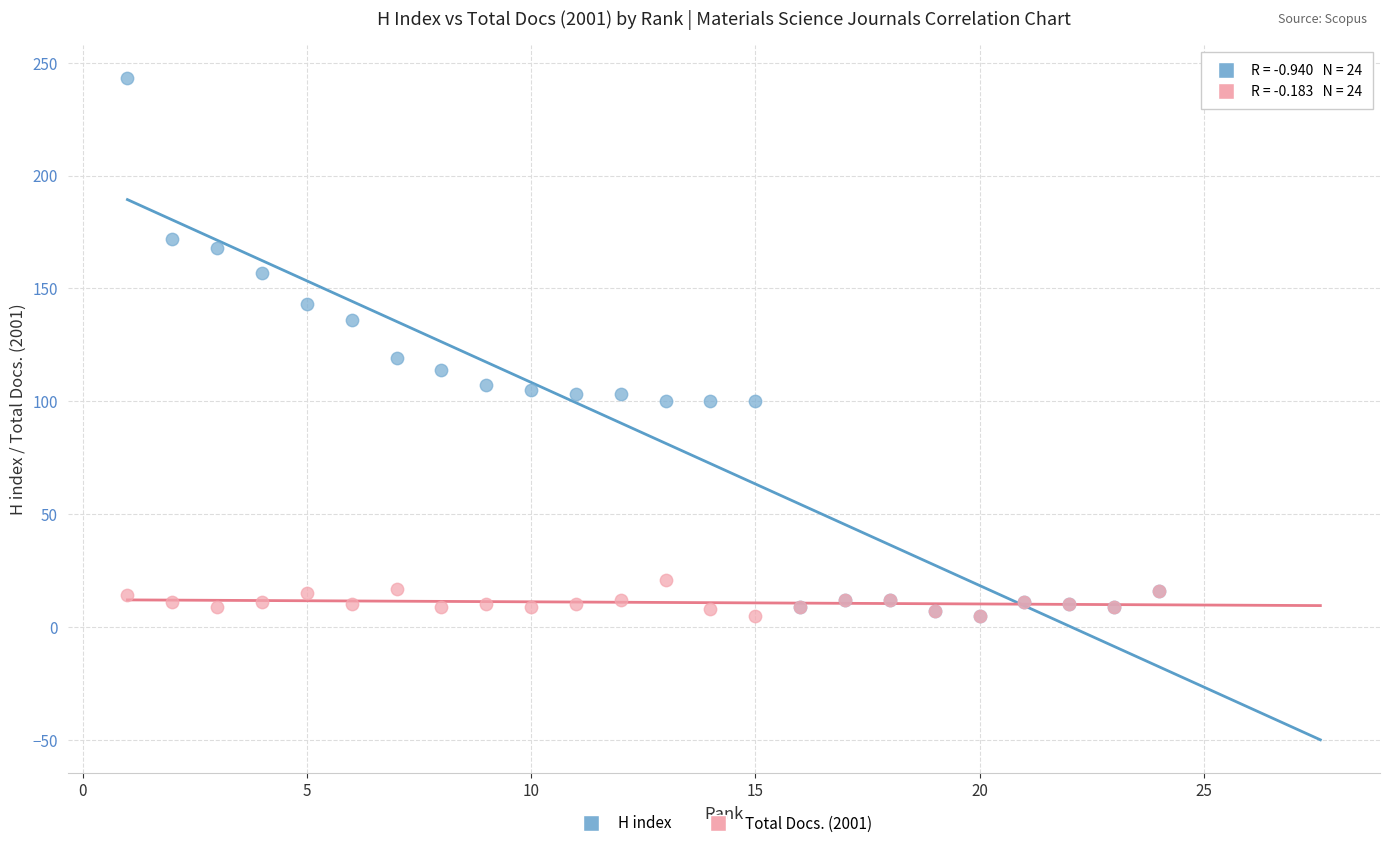

In the H index series, what Y value is closest to 124?

119